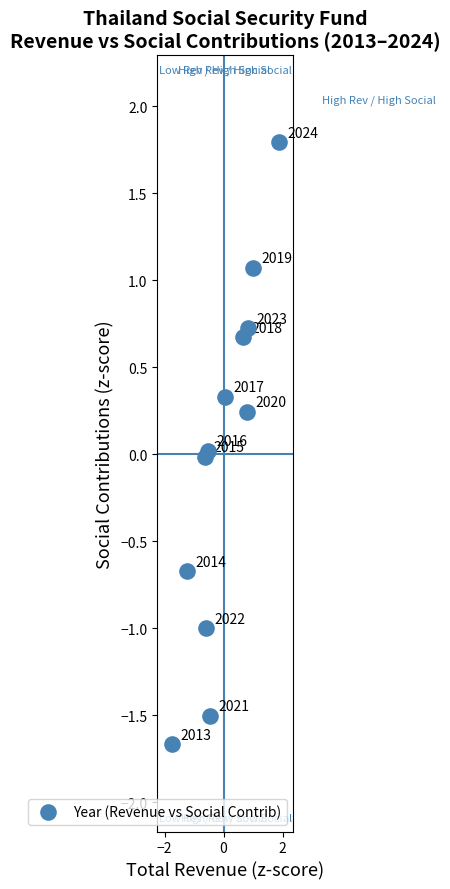

What is the range of X values (max minus min)?

3.6